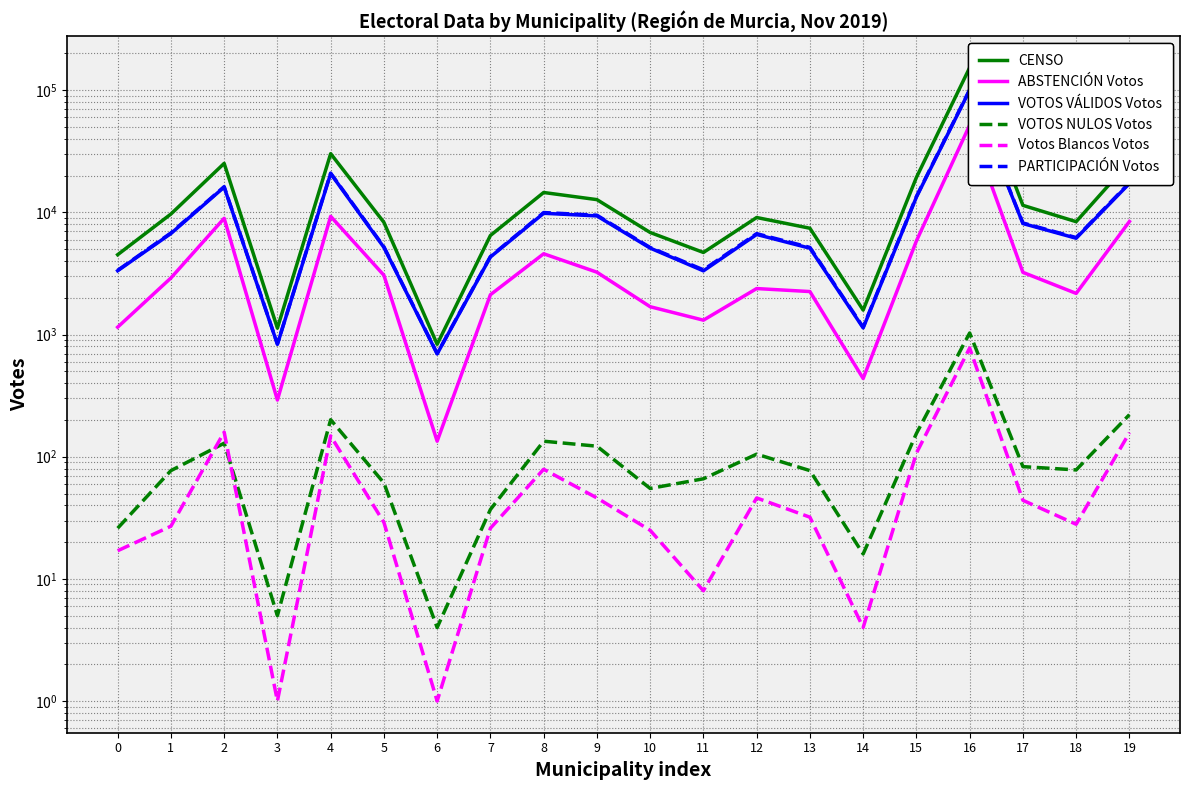

At which label does CENSO first exceed 9085?

1